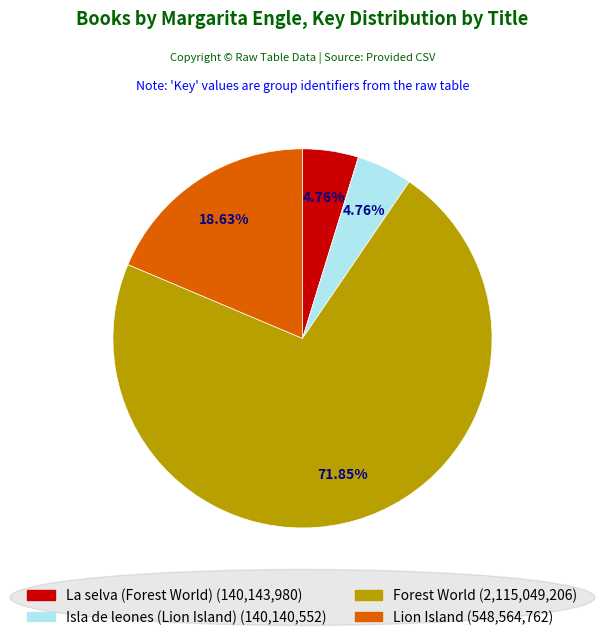

Which slice is the largest?

Forest World